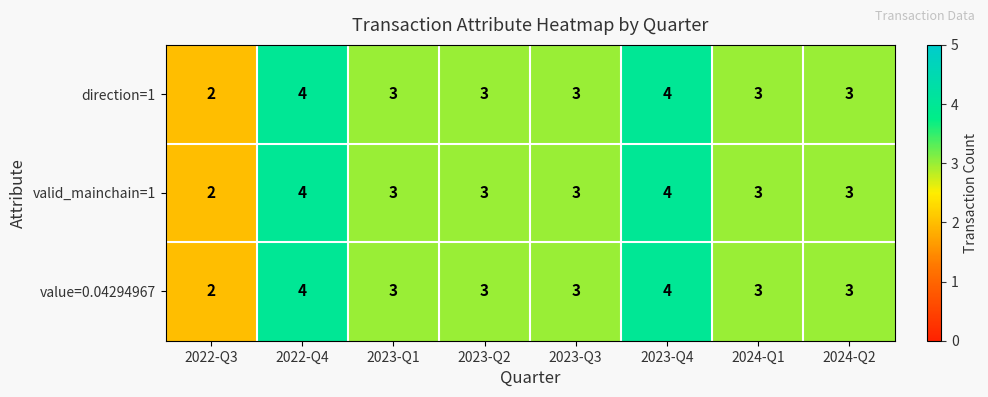

How many series are shown in this chart?

3